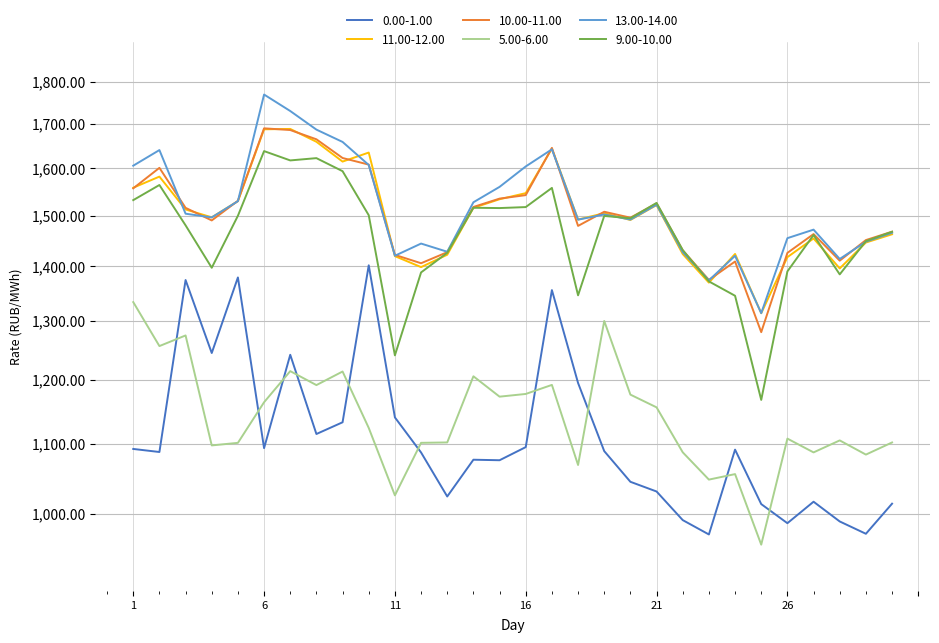

Which series has the largest range (max minus min)?

9.00-10.00